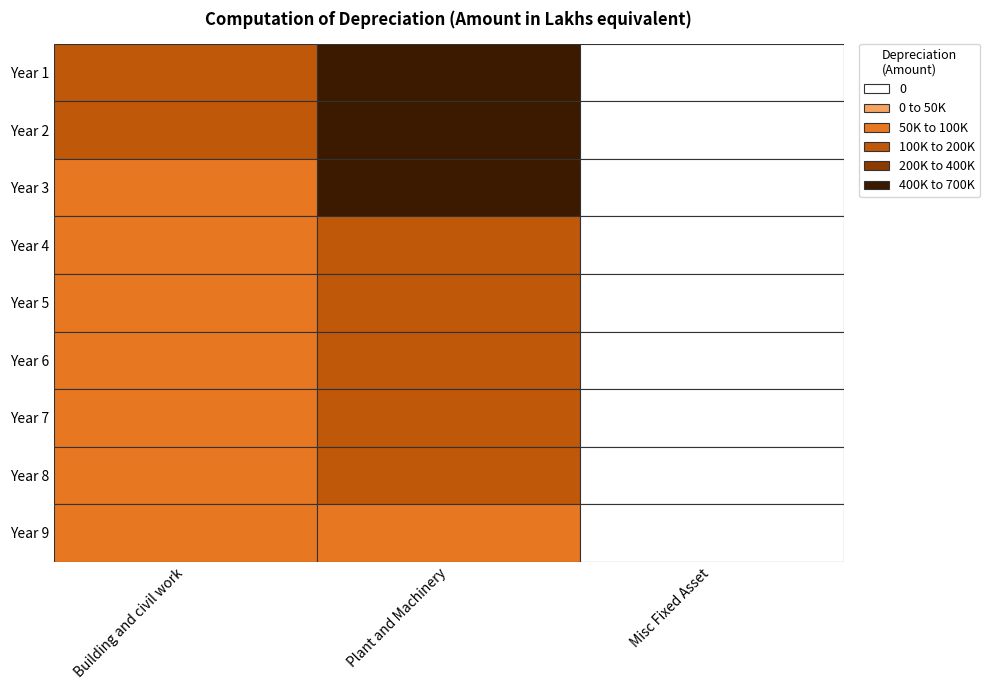

How many data points does each series have?

3